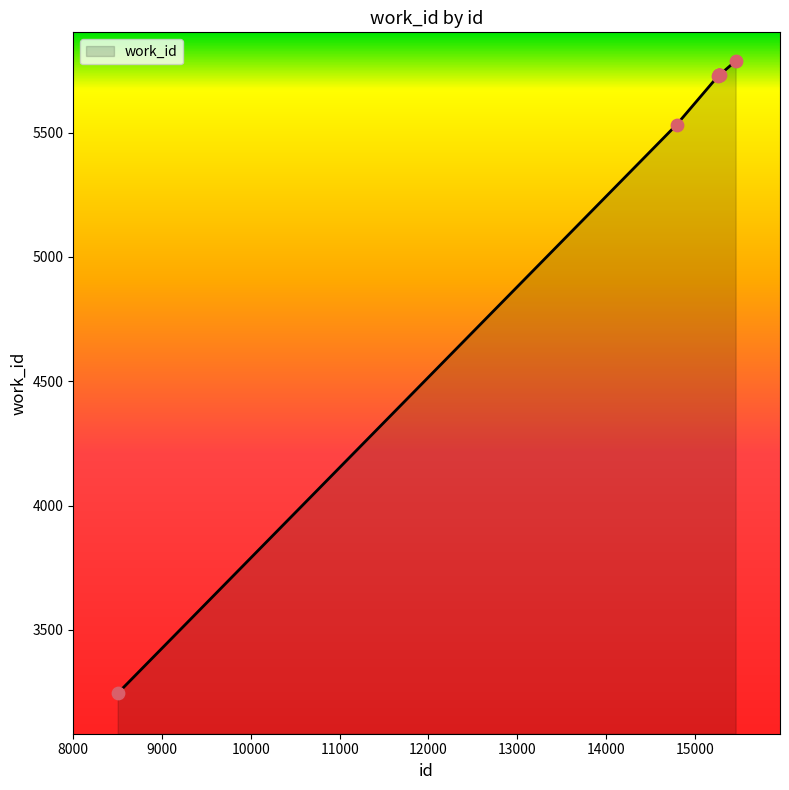

What is the maximum value shown in the chart?

5787